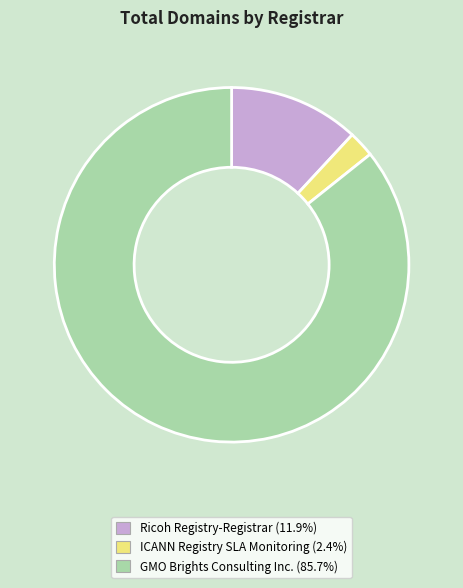

Count the number of slices in the pie.

3